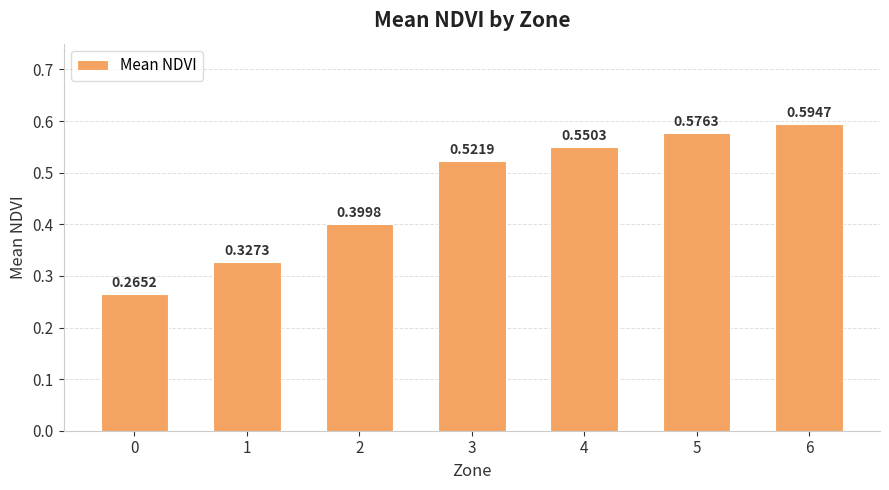

Rank the categories by value from lowest to highest.

0, 1, 2, 3, 4, 5, 6